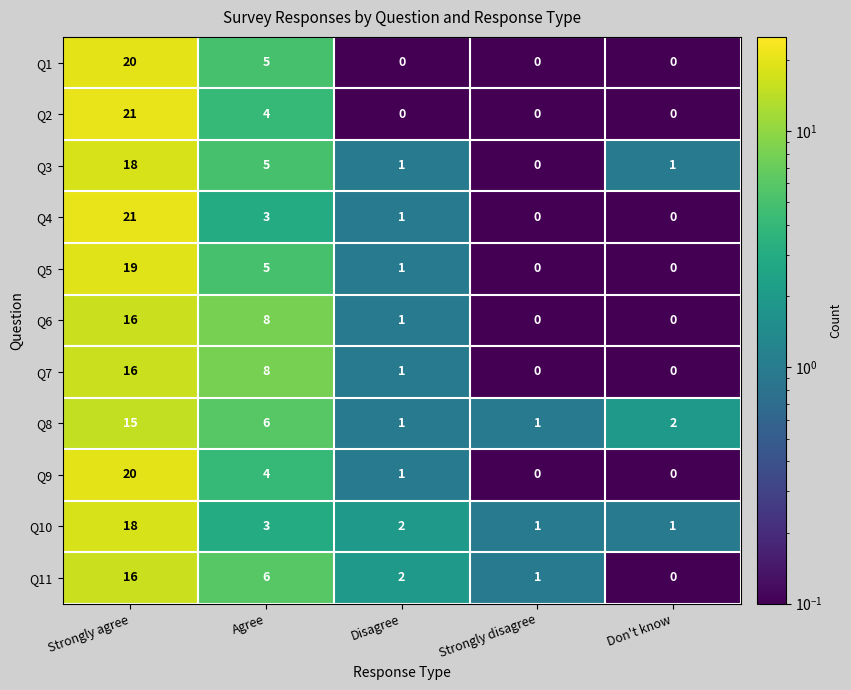

At which label does Q4 first exceed 1?

Strongly agree